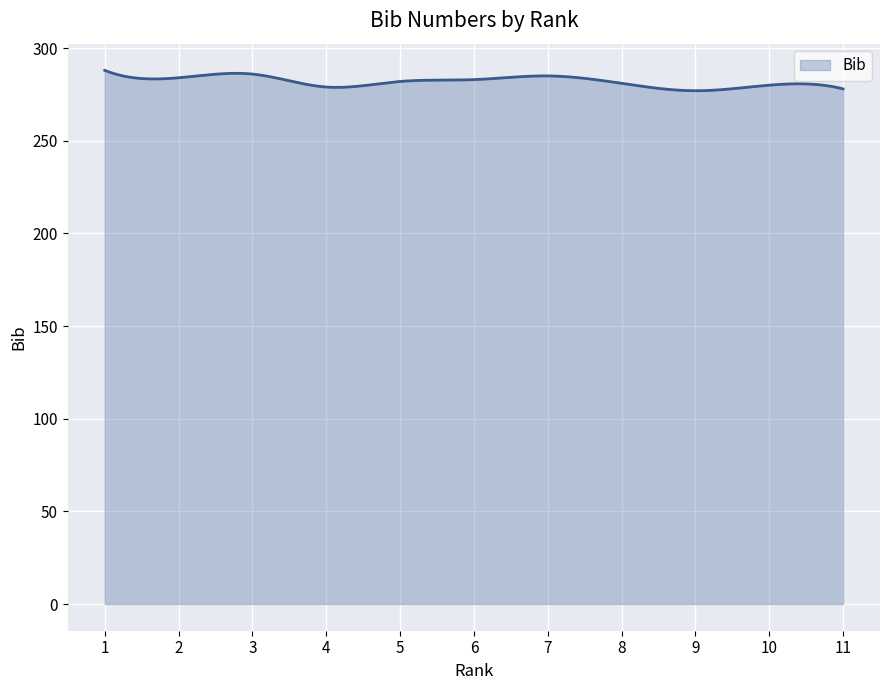

What is the smallest value displayed?

277.0